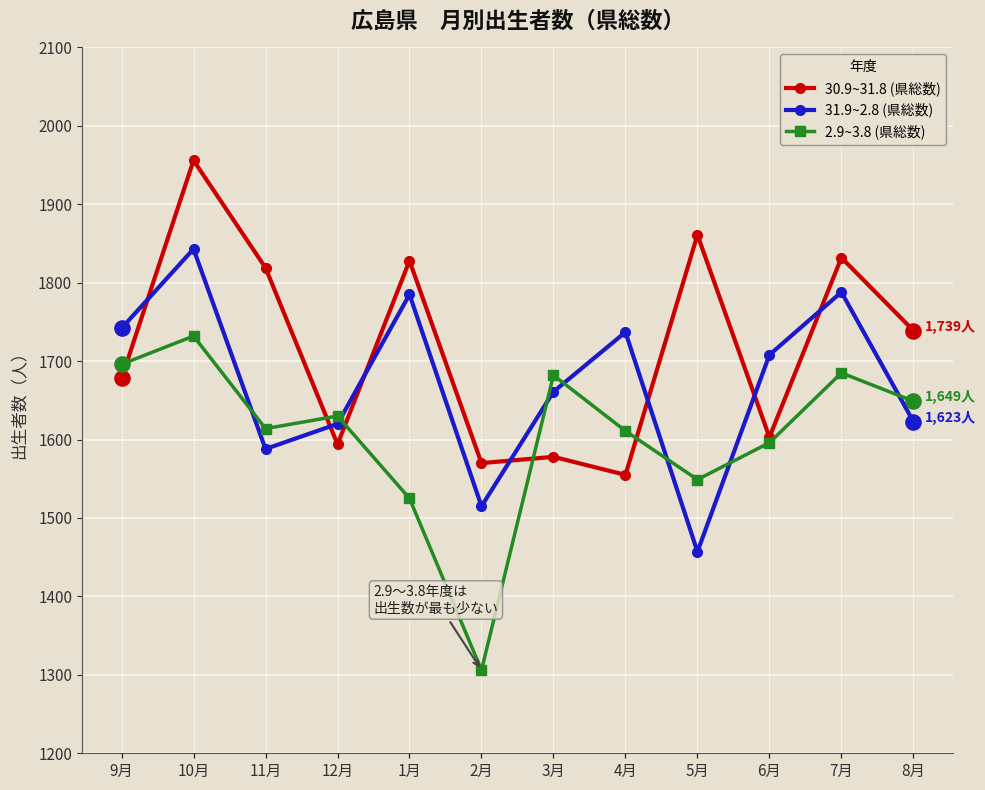

What are all the series names shown in the legend?

30.9~31.8 (県総数), 31.9~2.8 (県総数), 2.9~3.8 (県総数)